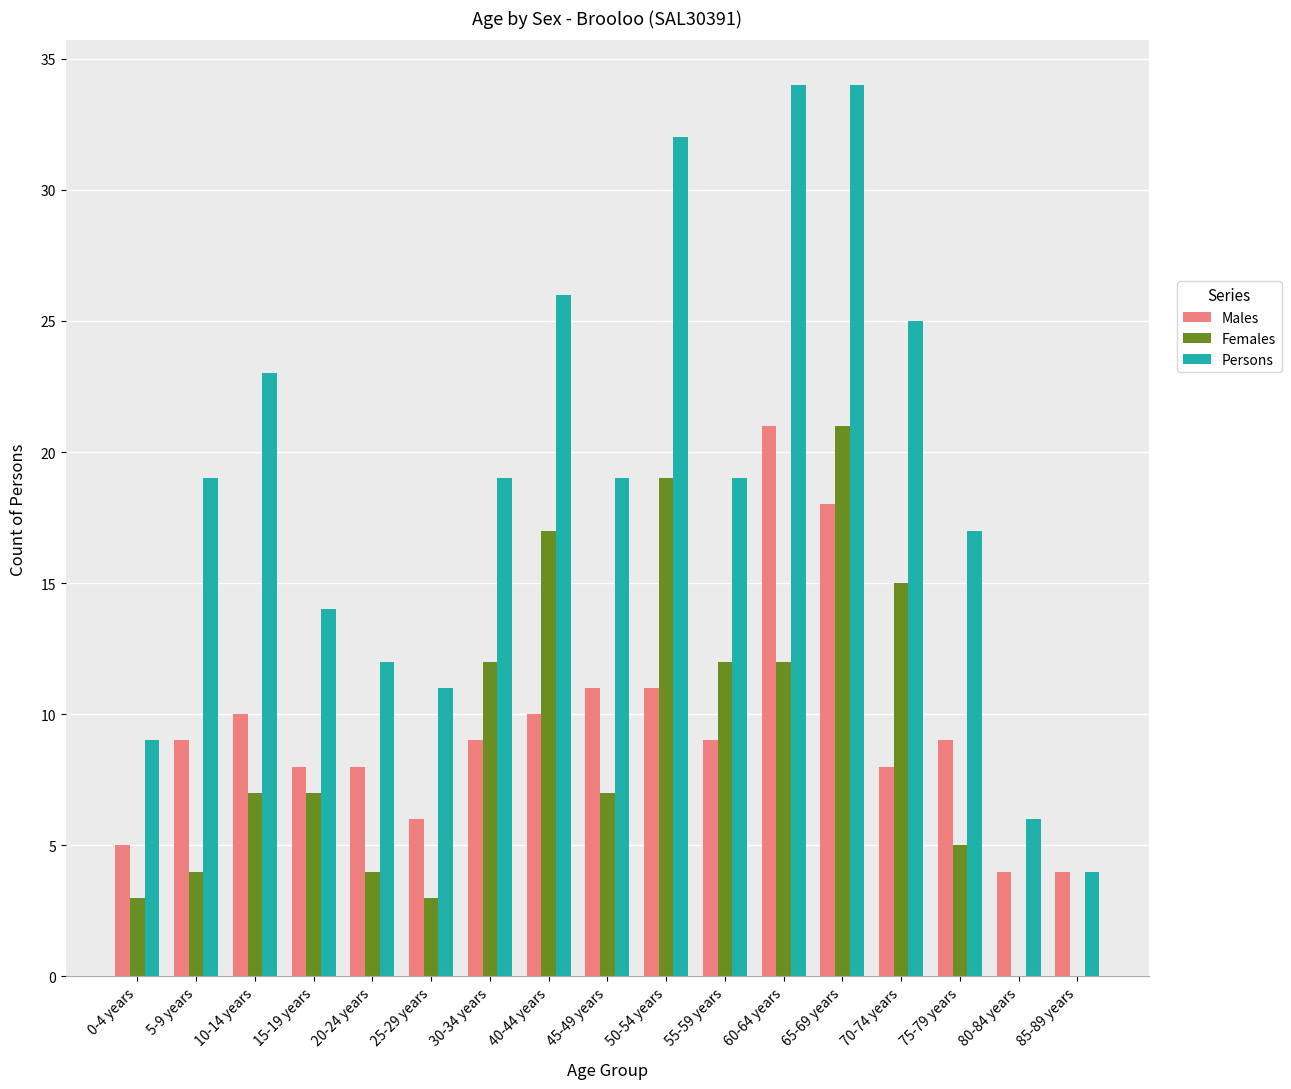

At which label does Males reach its peak?

60-64 years